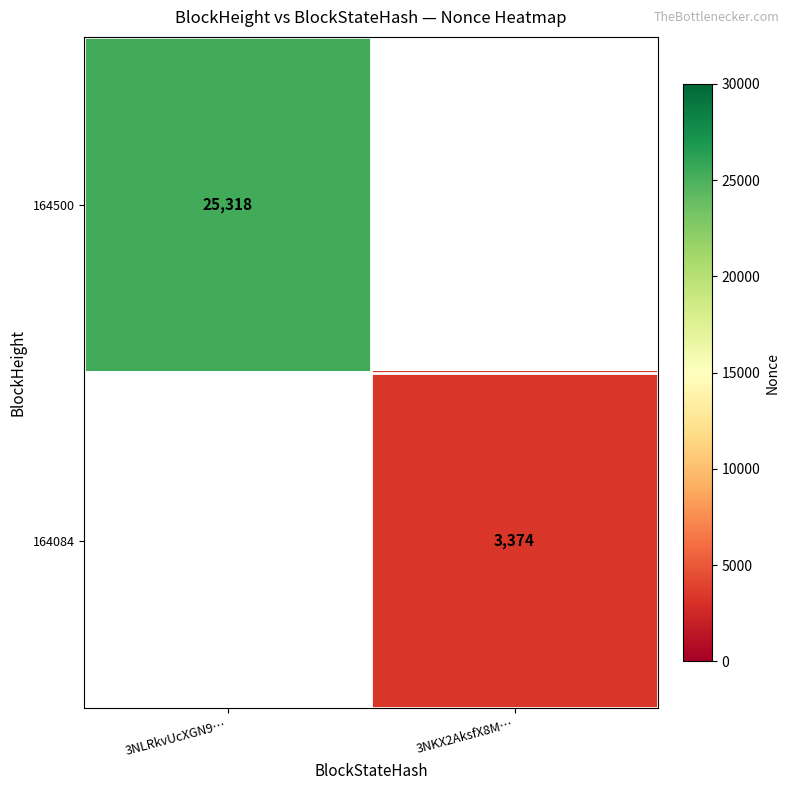

Is it true that 164500 equals 25318 at 3NLRkvUcXGN9…?

True